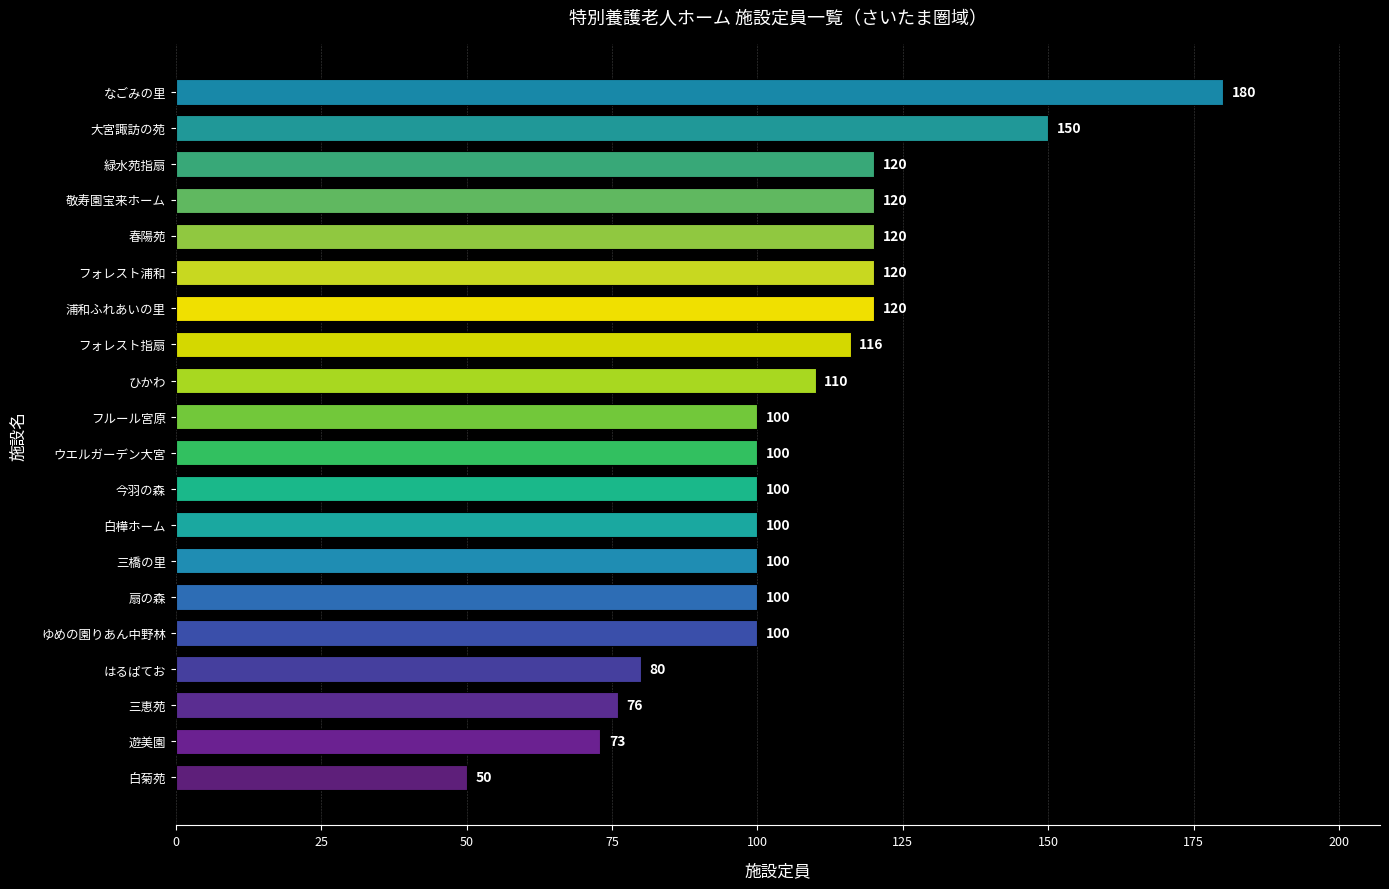

What is the minimum value shown in the chart?

50